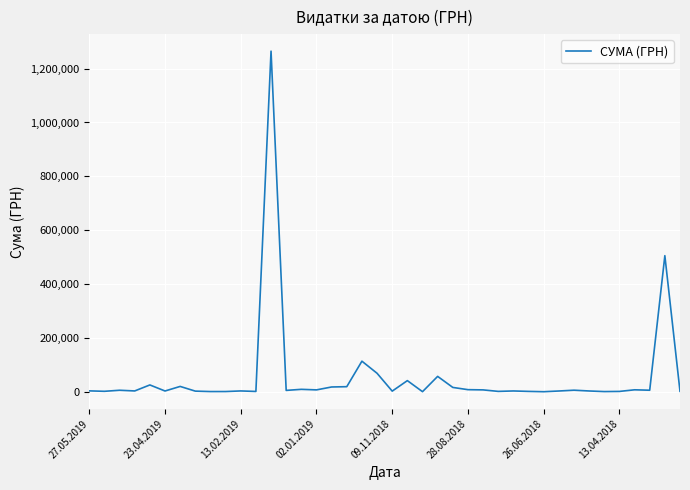

What is the difference between the maximum and minimum values?

1264945.0